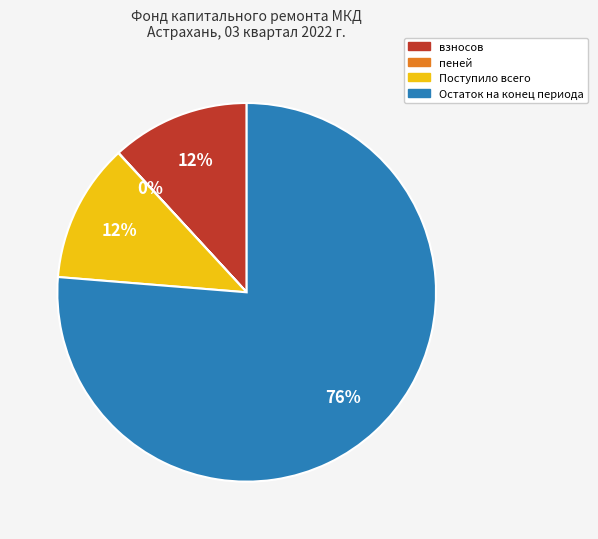

To the nearest percent, what percentage of the pie is Поступило всего?

12%